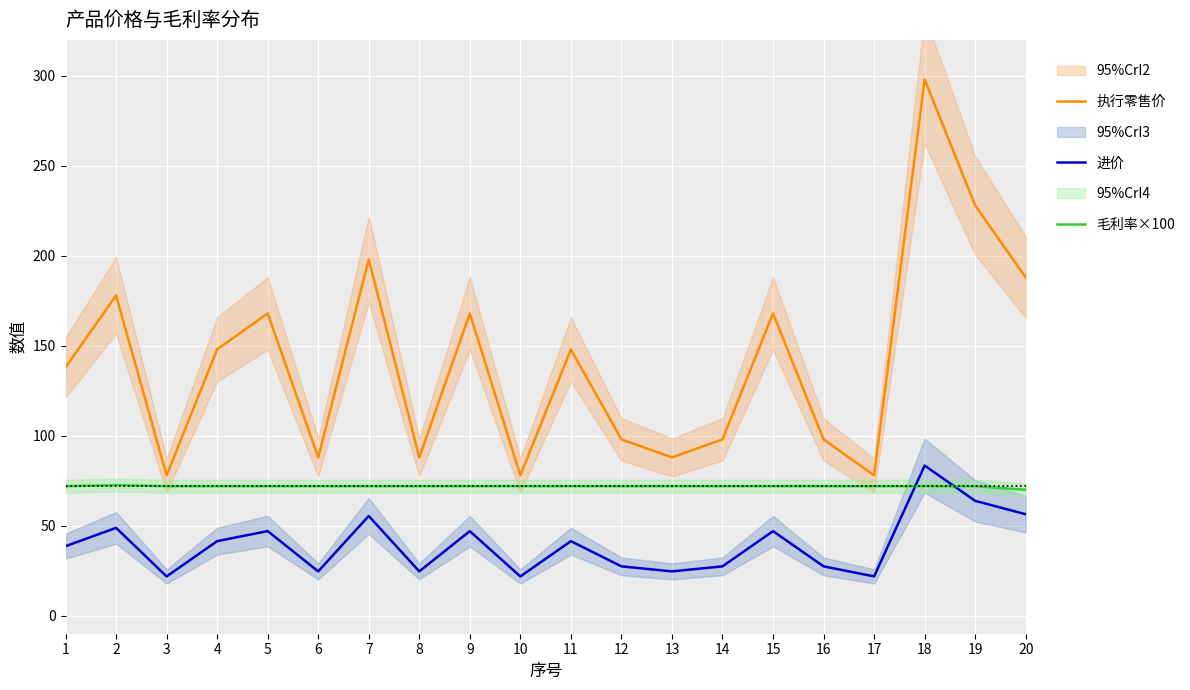

What is the lowest value of the 进价 series?

21.8